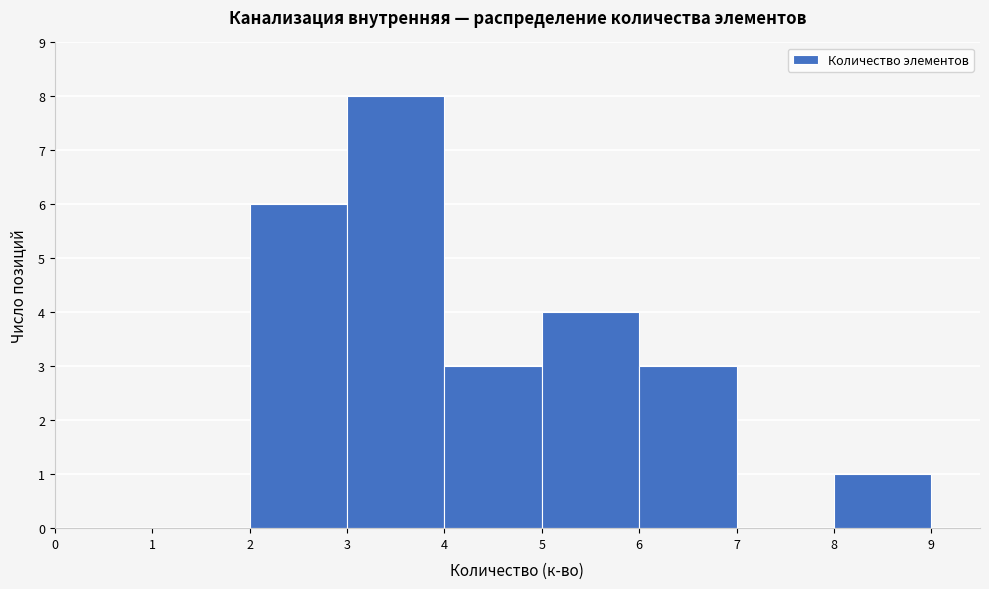

Over which range of the x-axis is the bar tallest?

3 to 4